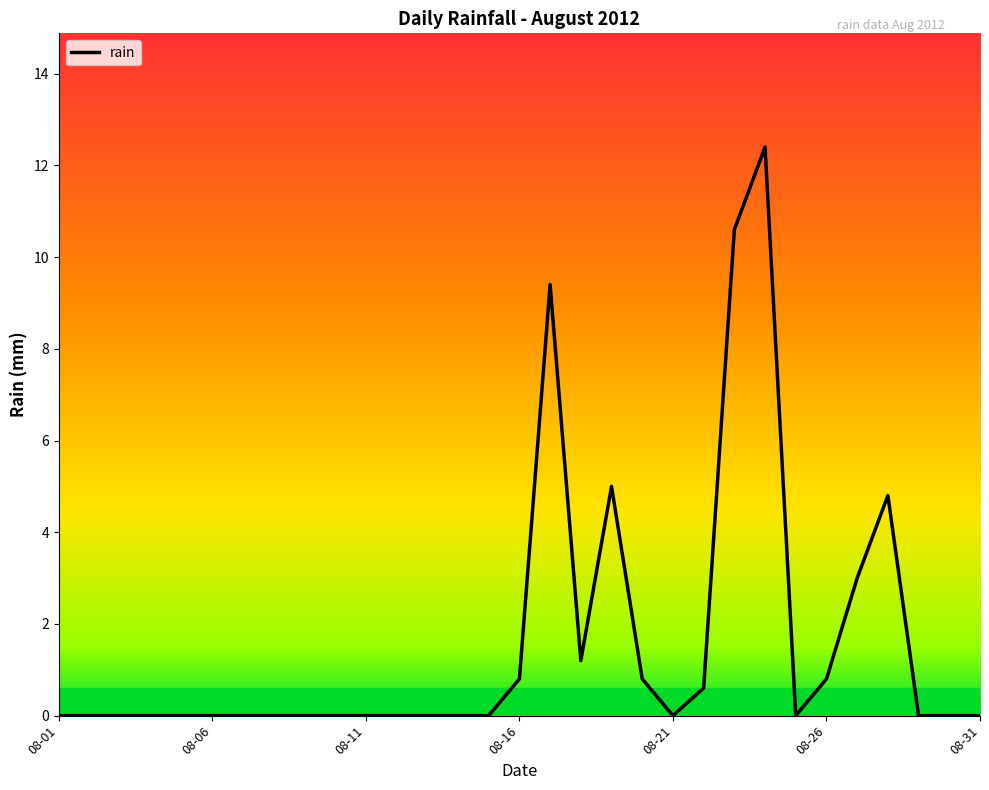

What is the difference between the maximum and minimum values?

12.4